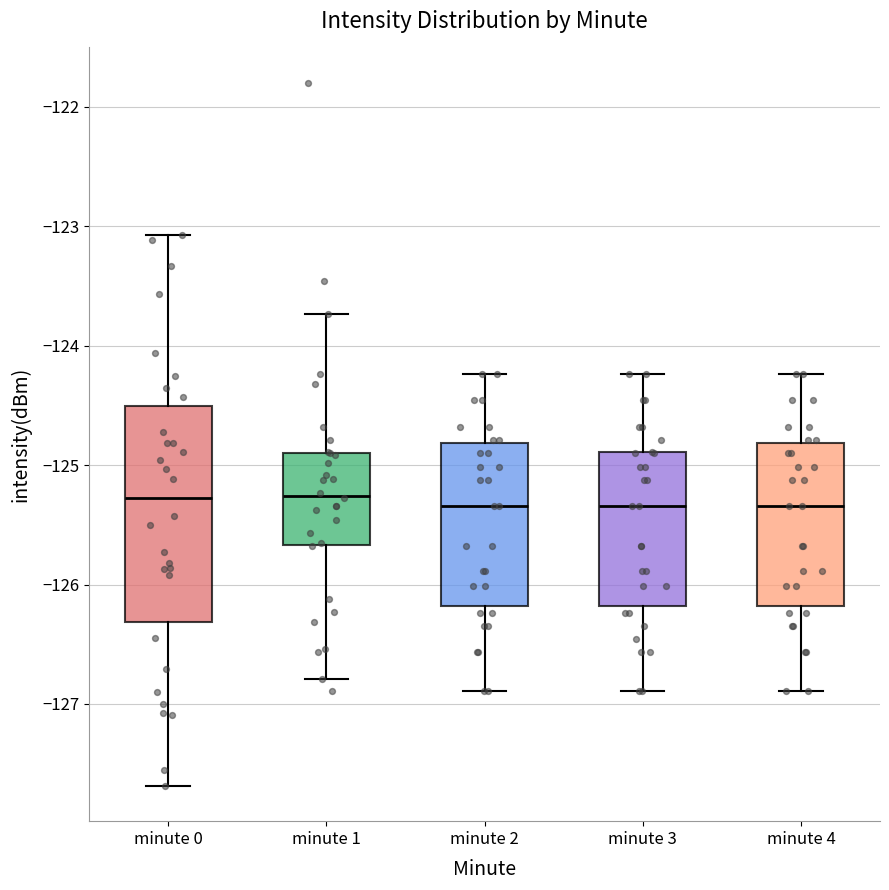

Where is the lower edge of the box for minute 2 on the y-axis? The values are not printed on the chart, so give them approximately, as read against the axis.

-126.2